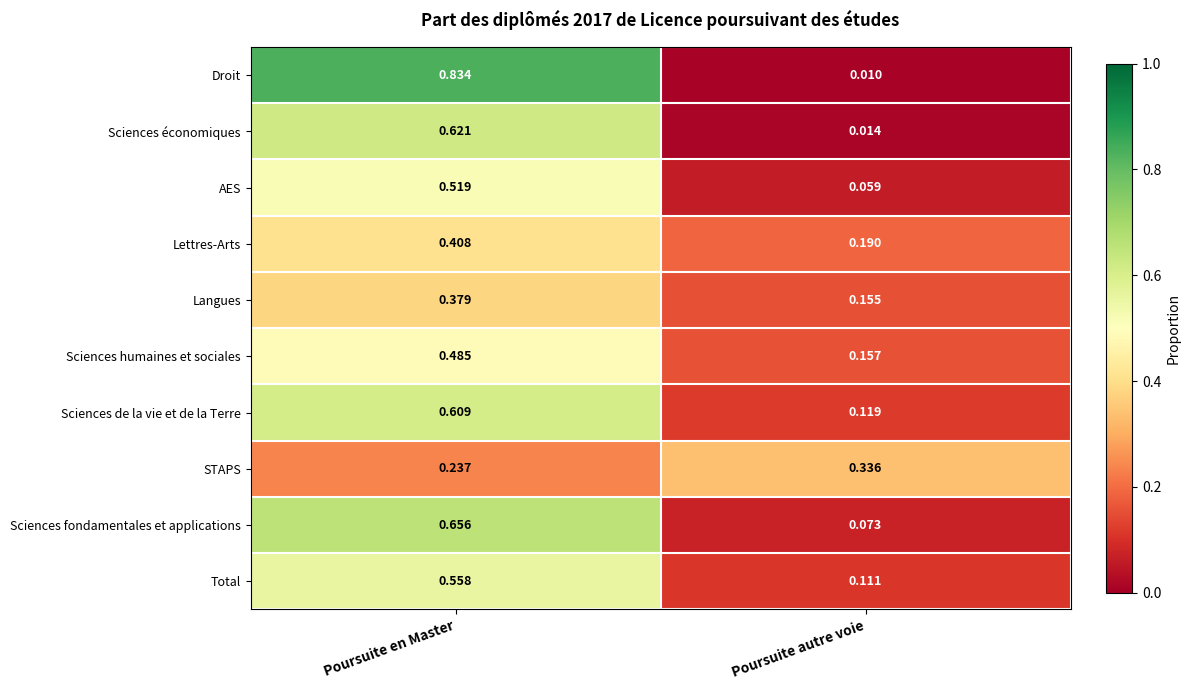

Which series changed the most between Poursuite en Master and Poursuite autre voie?

Droit